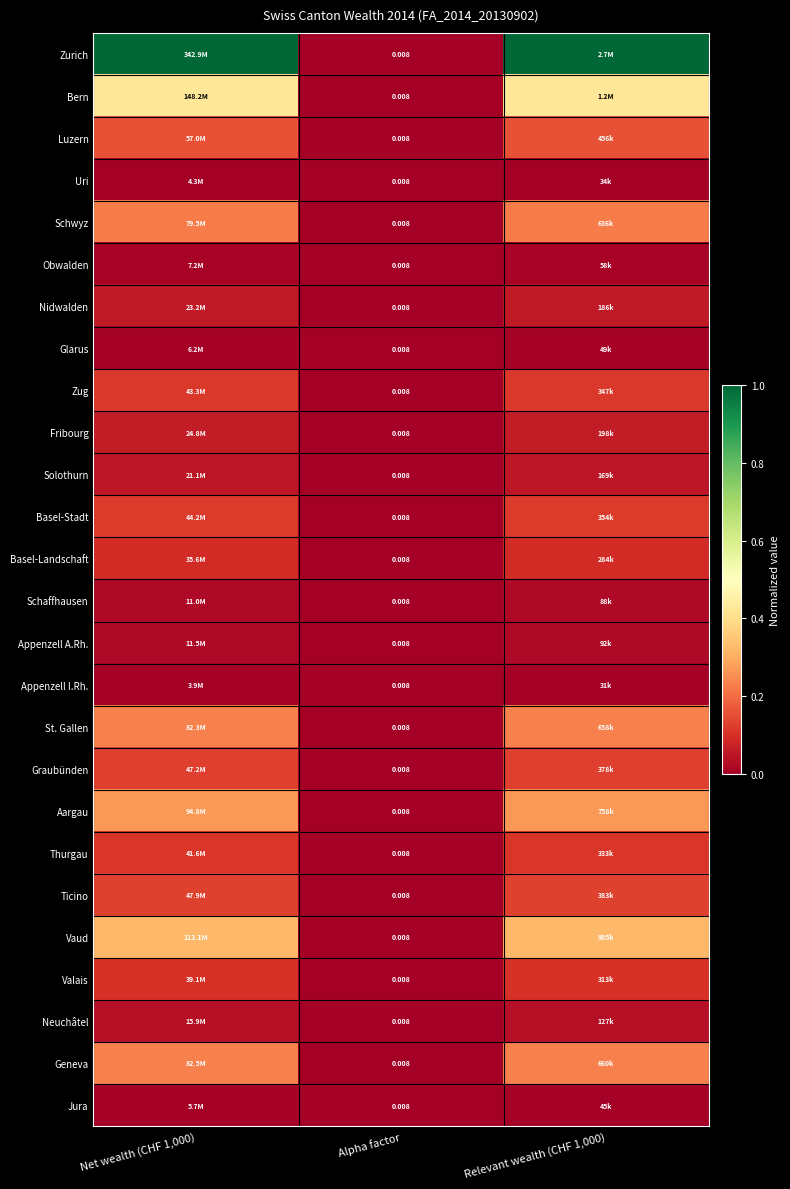

Where is Zurich nearest to the value 0?

Alpha factor